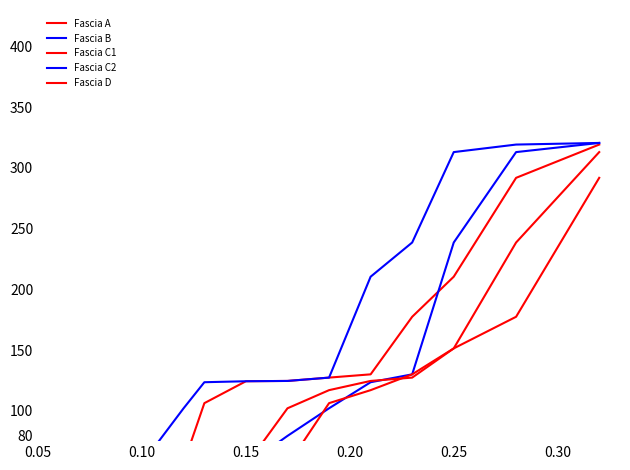

Which series ends up on top after the final intersection of Fascia D and Fascia C1?

Fascia C1